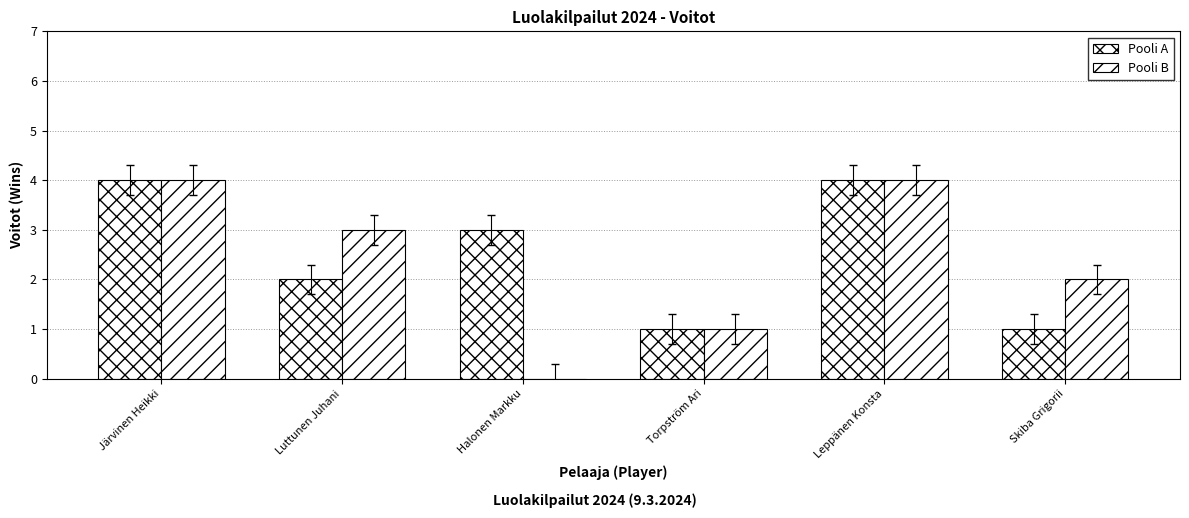

What is the average value of the Pooli B series?

2